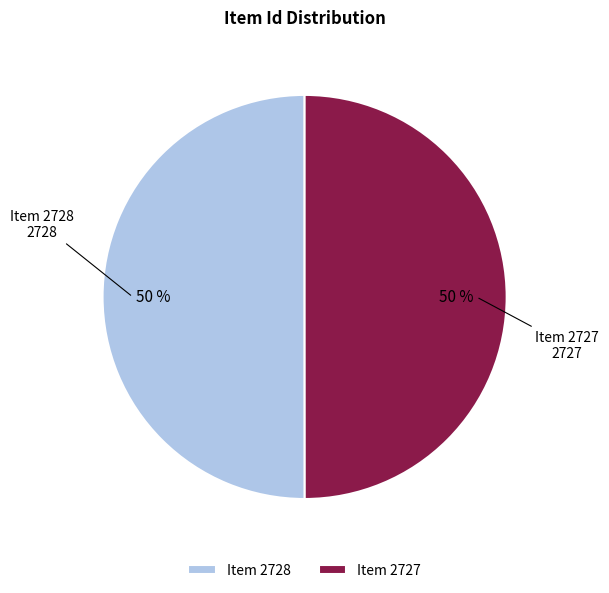

How many slices are in this pie chart?

2